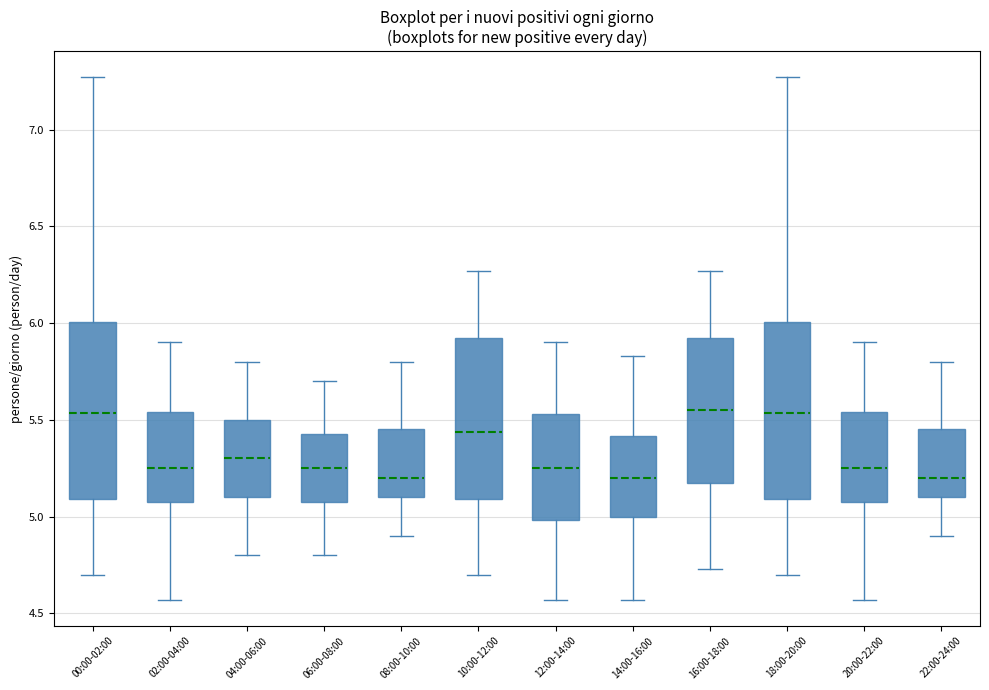

Reading left to right, transcribe this box plot: for each box, give where its median line is, the range the box spans, and where its two whiskers end, as read against the y-axis. The values are not printed on the chart, so give them approximately, as read against the axis.

00:00-02:00: median 5.55, box 5.10 to 6.00, whiskers 4.70 to 7.25
02:00-04:00: median 5.25, box 5.10 to 5.55, whiskers 4.55 to 5.90
04:00-06:00: median 5.30, box 5.10 to 5.50, whiskers 4.80 to 5.80
06:00-08:00: median 5.25, box 5.10 to 5.45, whiskers 4.80 to 5.70
08:00-10:00: median 5.20, box 5.10 to 5.45, whiskers 4.90 to 5.80
10:00-12:00: median 5.45, box 5.10 to 5.95, whiskers 4.70 to 6.25
12:00-14:00: median 5.25, box 5.00 to 5.55, whiskers 4.55 to 5.90
14:00-16:00: median 5.20, box 5.00 to 5.40, whiskers 4.55 to 5.85
16:00-18:00: median 5.55, box 5.20 to 5.95, whiskers 4.75 to 6.25
18:00-20:00: median 5.55, box 5.10 to 6.00, whiskers 4.70 to 7.25
20:00-22:00: median 5.25, box 5.10 to 5.55, whiskers 4.55 to 5.90
22:00-24:00: median 5.20, box 5.10 to 5.45, whiskers 4.90 to 5.80